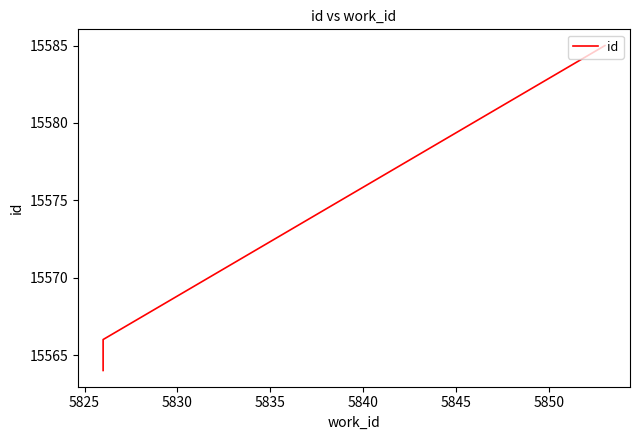

How many values are below 15566?

1